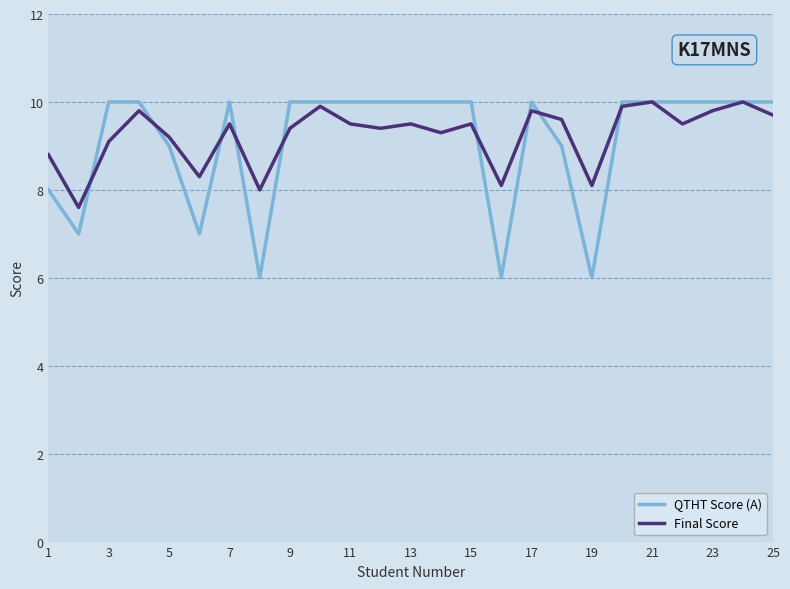

How many lines are shown in the chart?

2